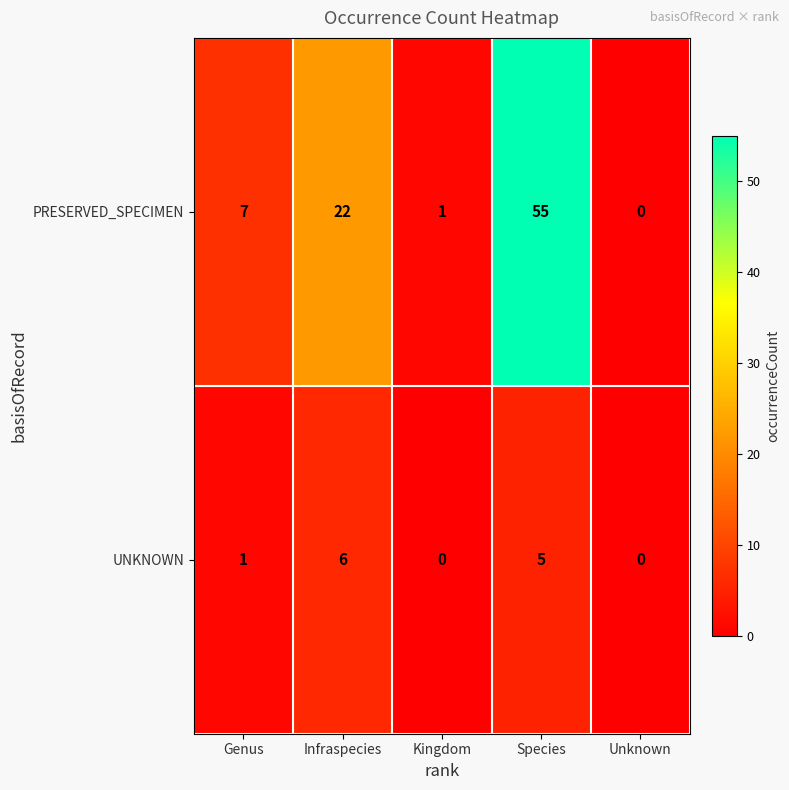

Is it true that PRESERVED_SPECIMEN equals 30 at Infraspecies?

False